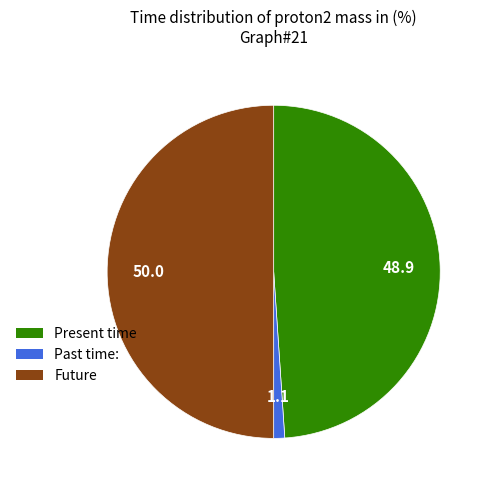

Is there any slice that represents more than half of the pie?

No